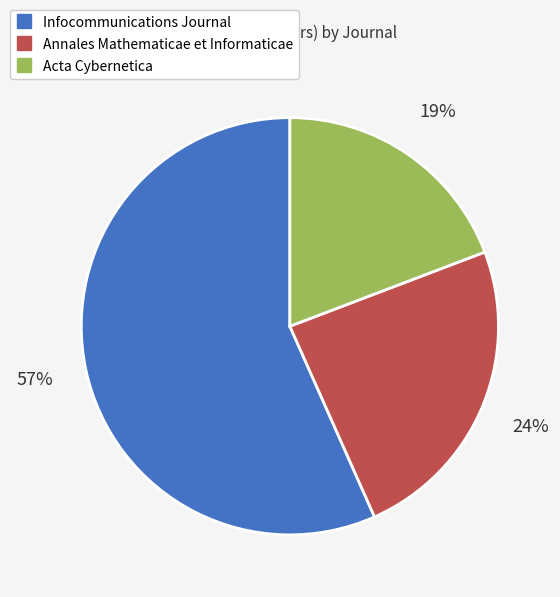

To the nearest percent, what is the combined percentage of Annales Mathematicae et Informaticae and Infocommunications Journal?

81%